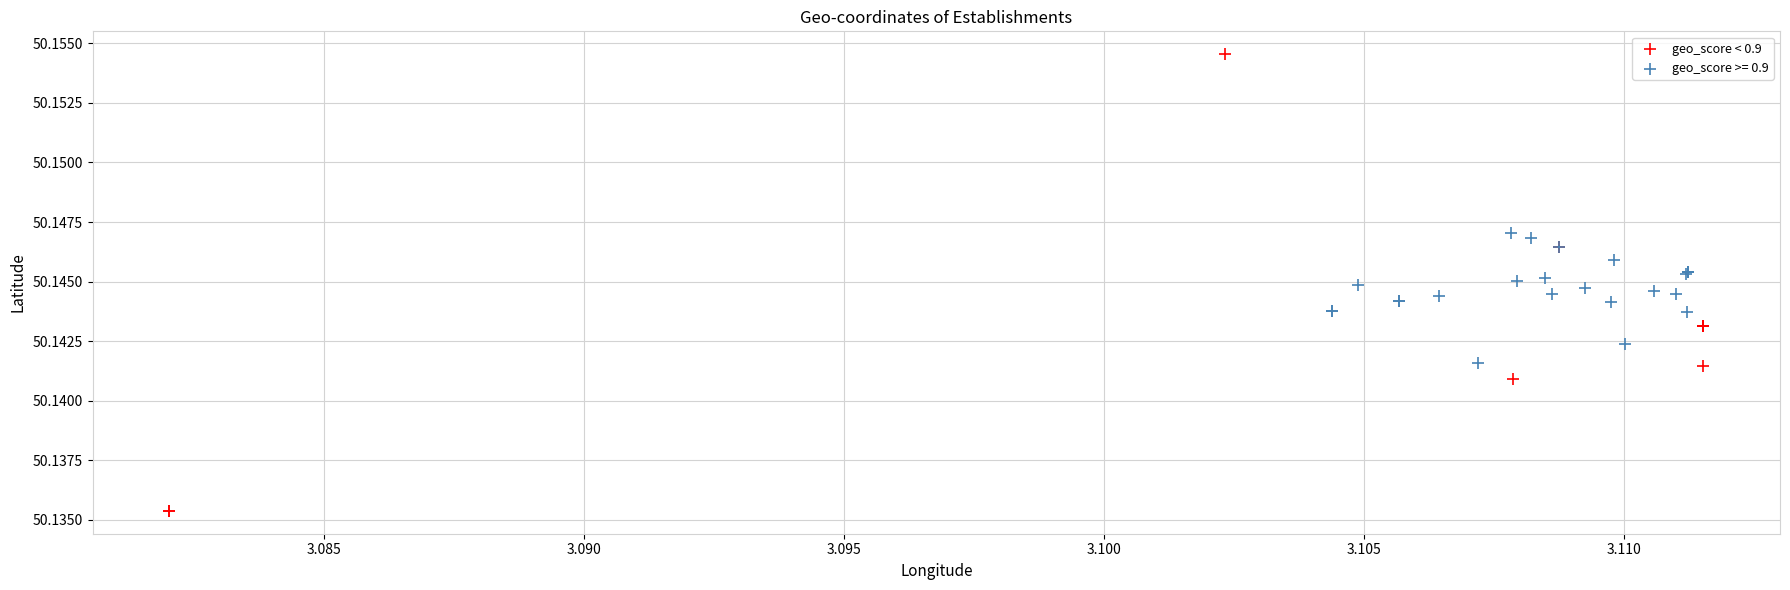

Which series has the largest Y range (max minus min)?

geo_score < 0.9